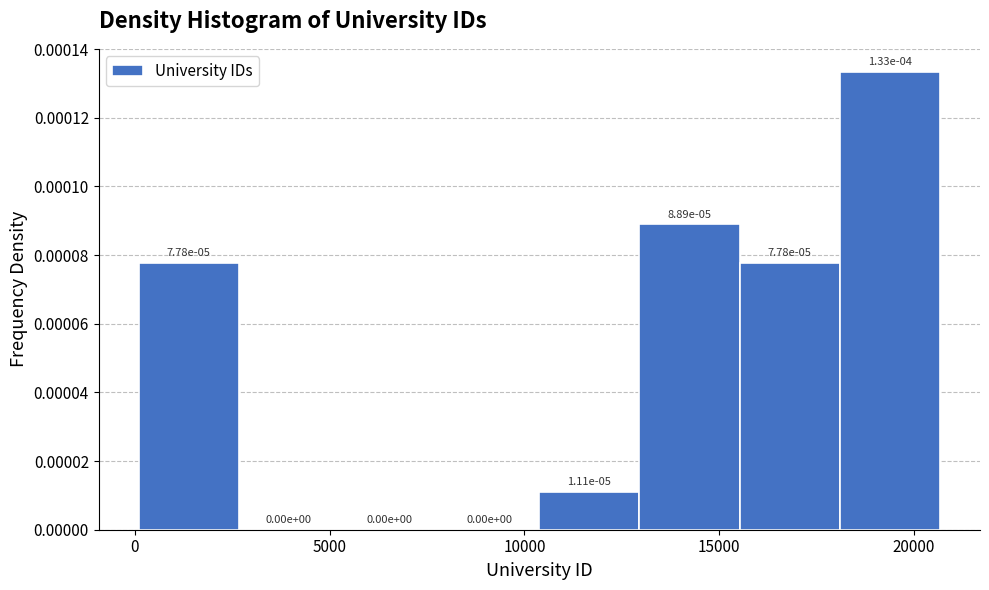

What is the height of the bar covering 15500 to 18000 on the x-axis? The bar edges are not printed on the chart, so give them approximately, as read against the axis.

0.00